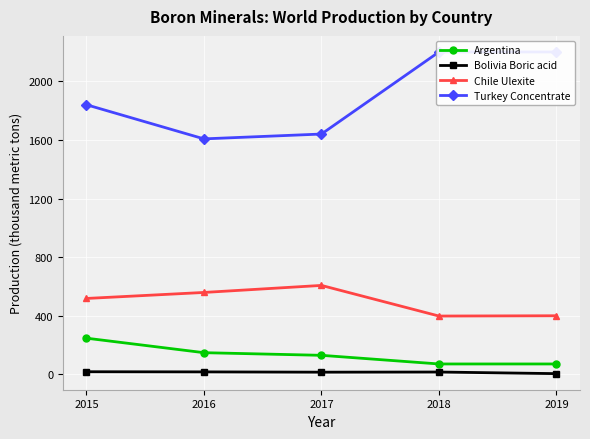

How many interior local valleys does the Bolivia Boric acid series have?

1